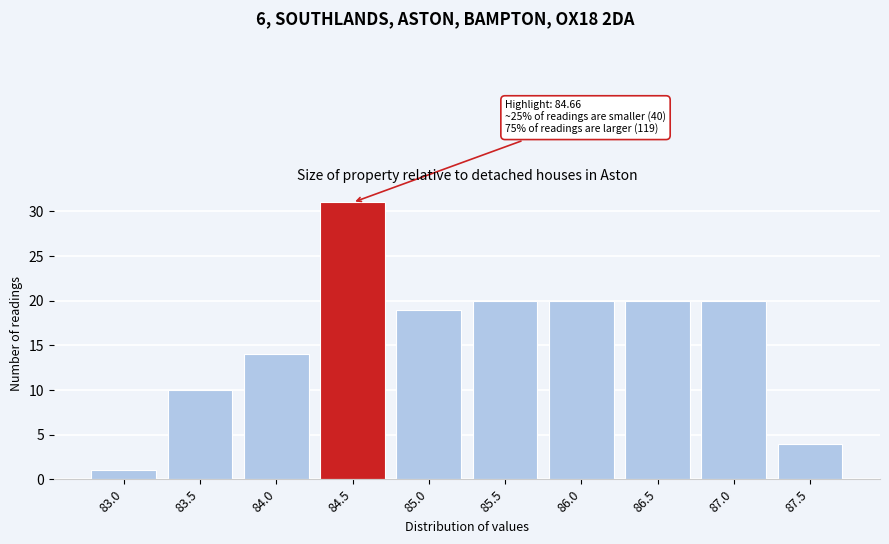

Reading right to left, transcribe all the data shown in this chart.

87.5=4	87.0=20	86.5=20	86.0=20	85.5=20	85.0=19	84.5=31	84.0=14	83.5=10	83.0=1